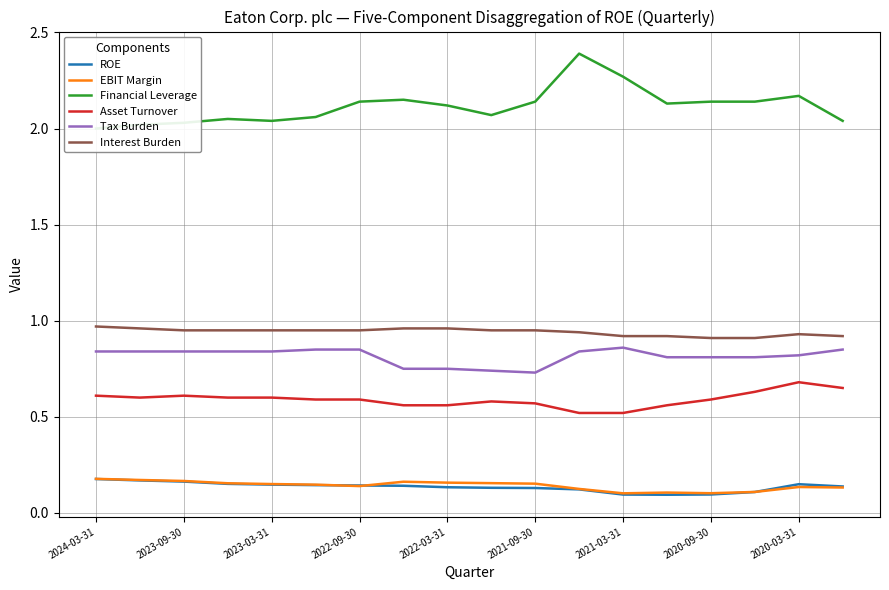

The Asset Turnover series shows 1.0 at 2020-03-31. True or false?

False